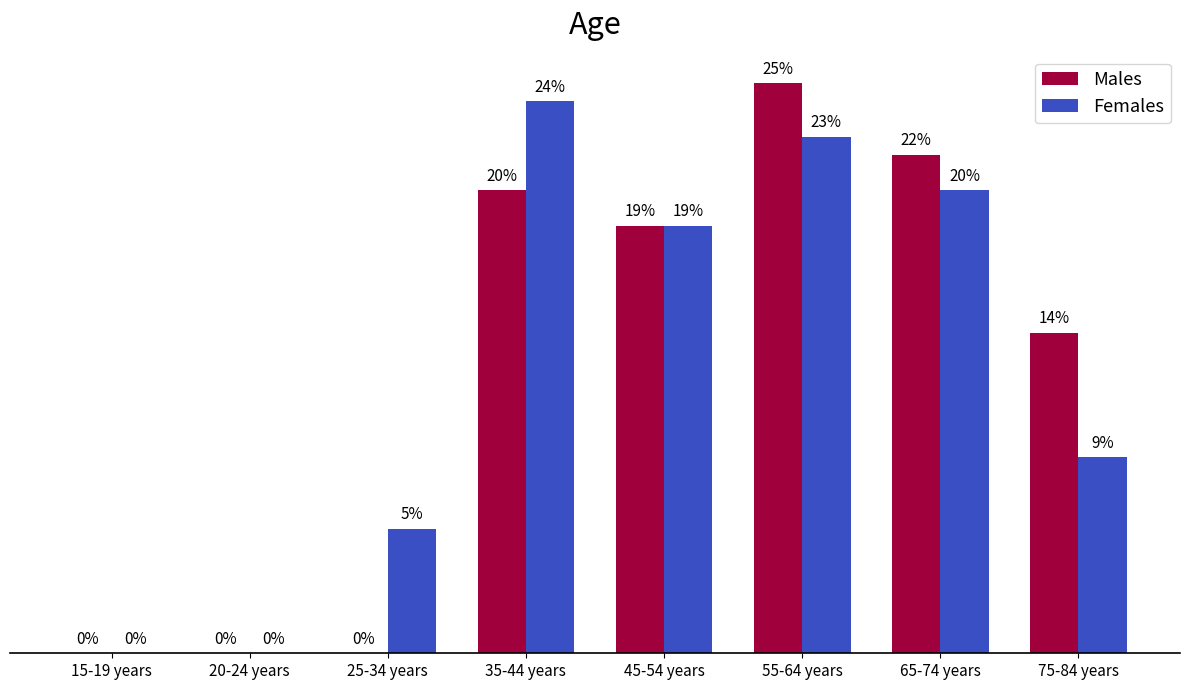

What position from the right is 65-74 years?

2